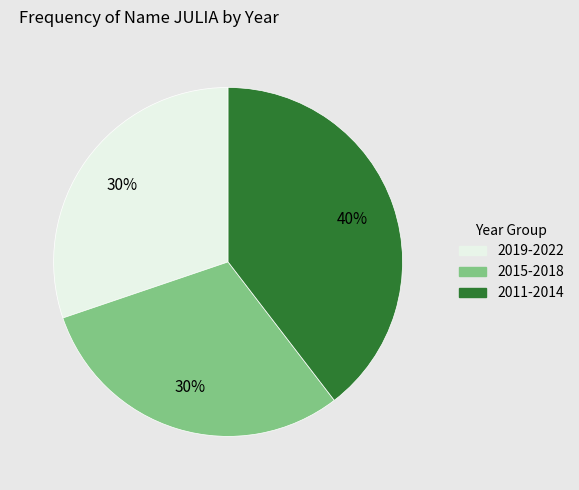

Is there any slice that represents more than half of the pie?

No